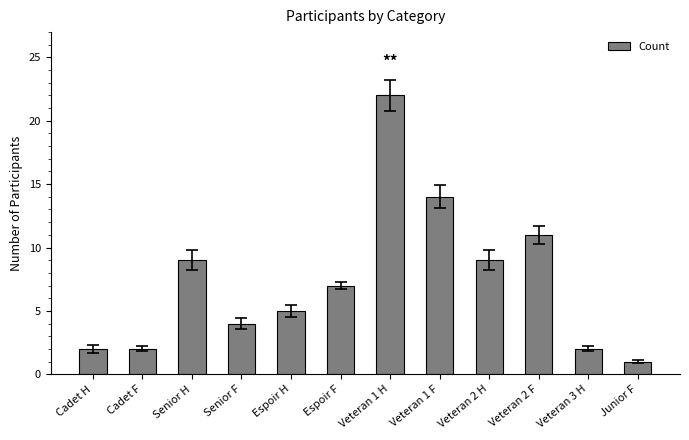

At which label is the value closest to 11?

Veteran 2 F